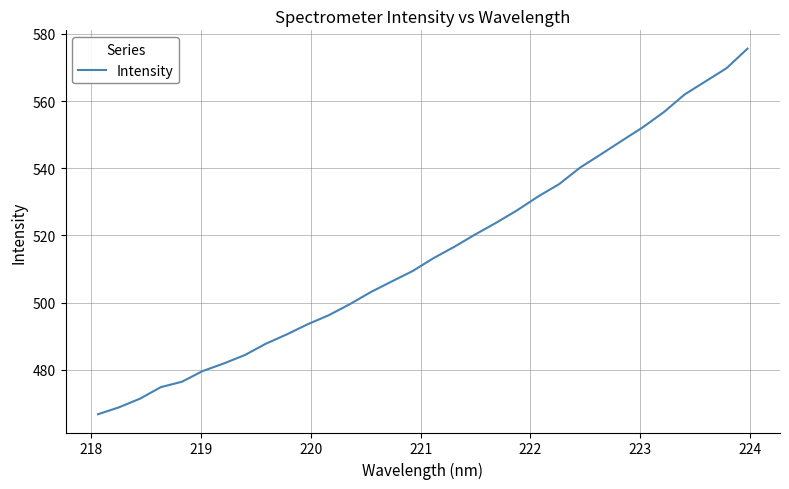

What is the difference between the maximum and minimum values?

108.8